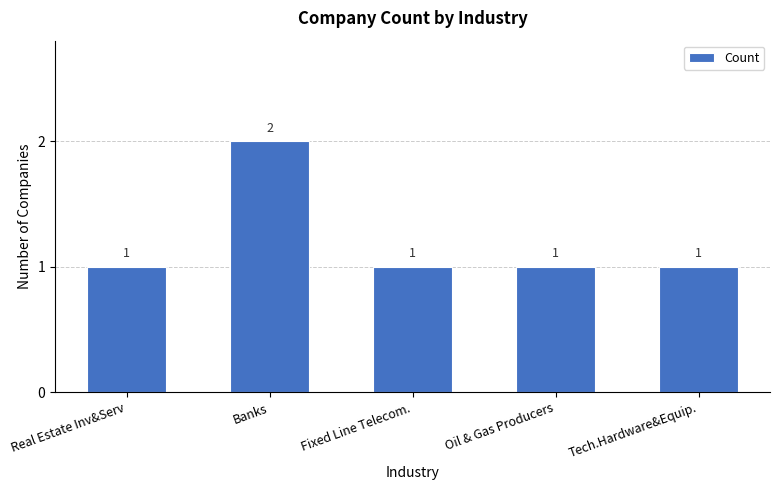

What is the sum of all values?

6